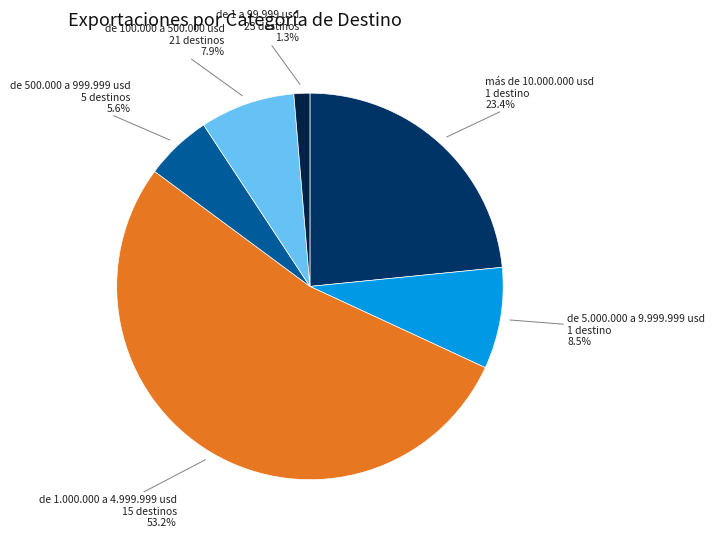

Count the number of slices in the pie.

6